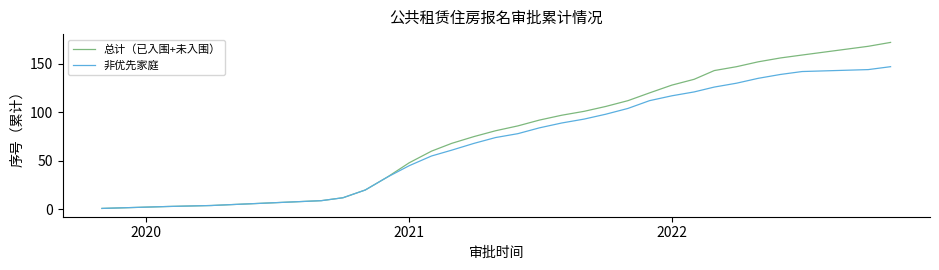

List the series in order of their overall mean, lowest first.

非优先家庭, 总计（已入围+未入围）